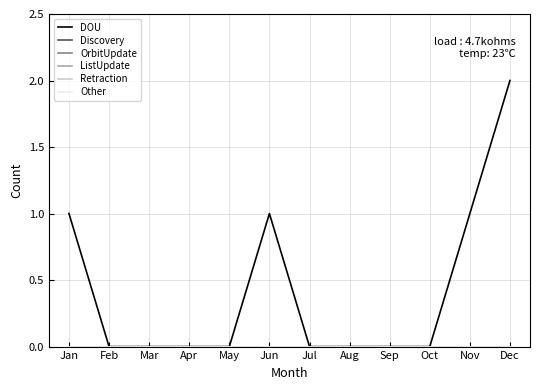

Is it true that DOU equals -1 at Jul?

False